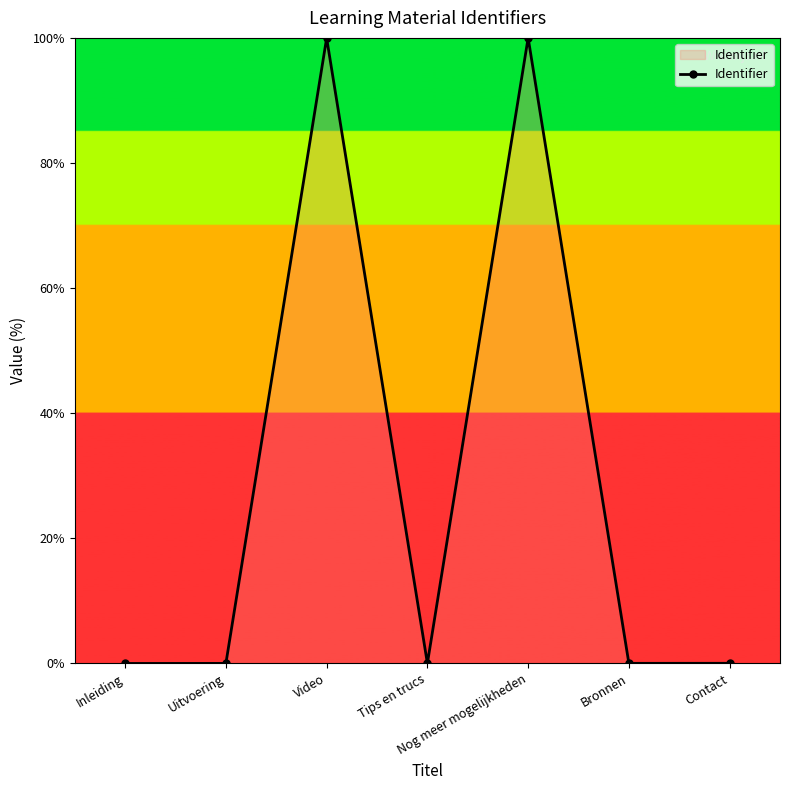

True or false: there are more than 1 points higher than both neighbors.

True